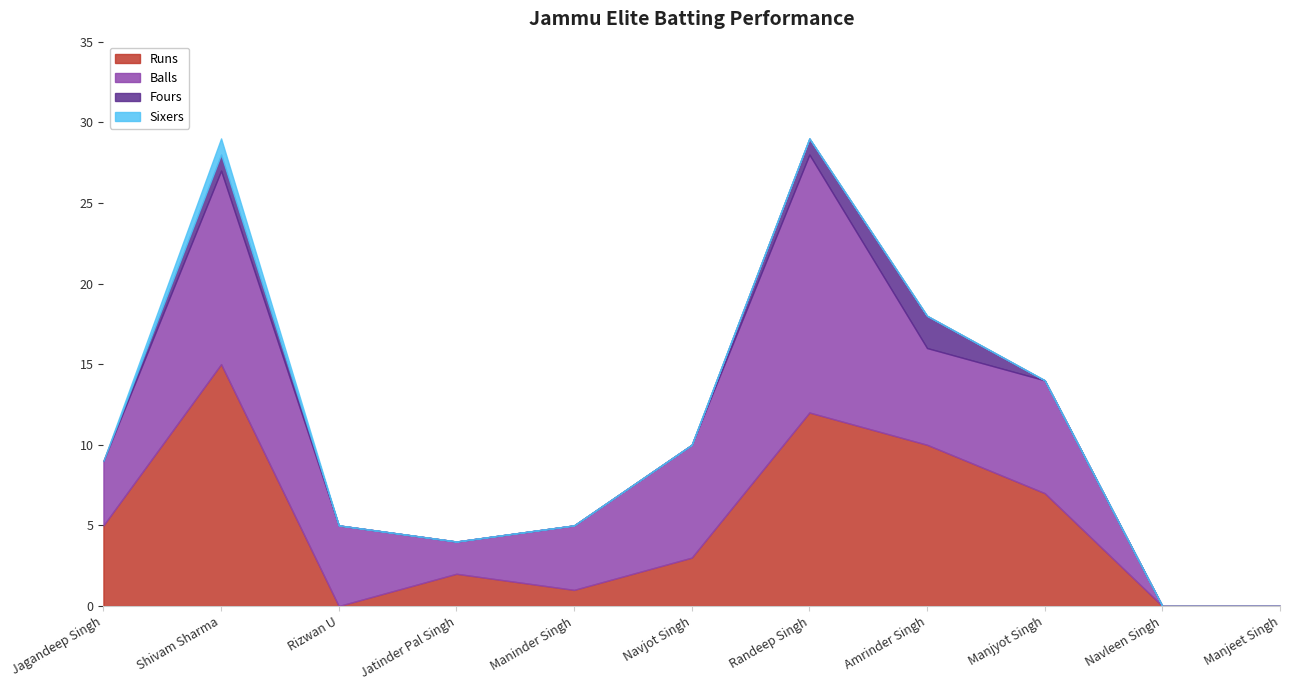

What is the difference between the maximum and second lowest values in the Sixers series?

1